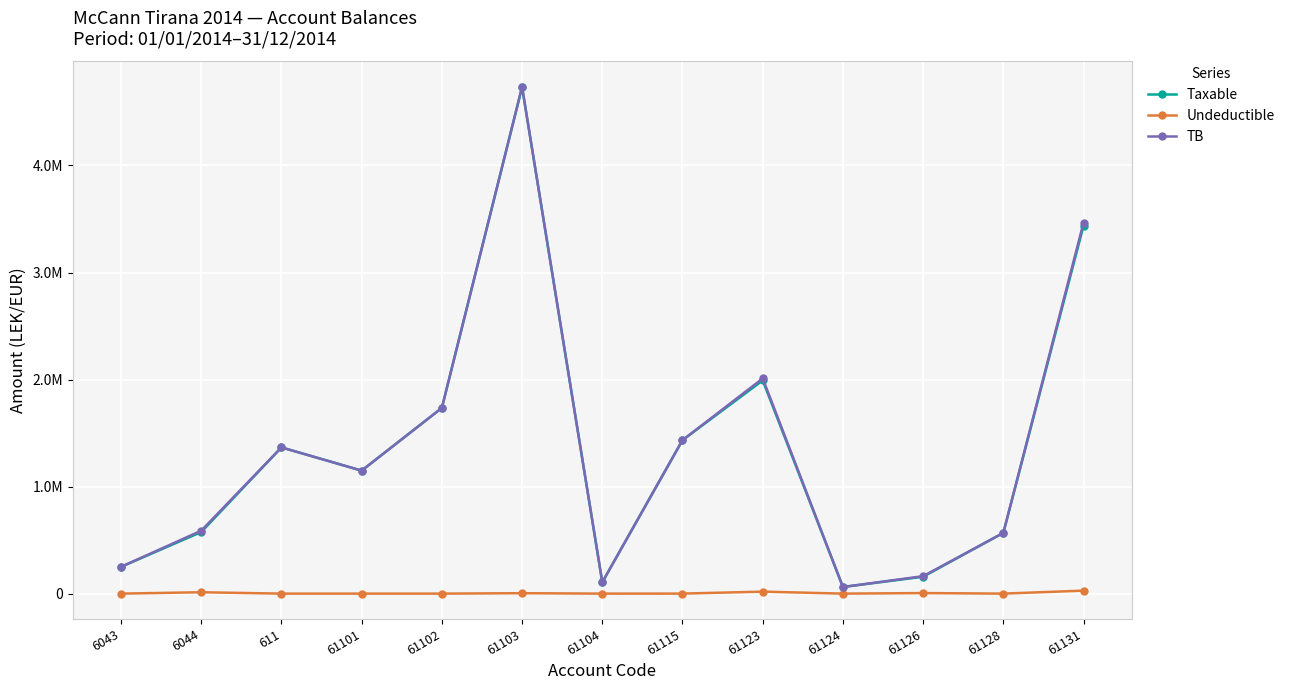

True or false: Taxable has more than 1 interior local peaks.

True